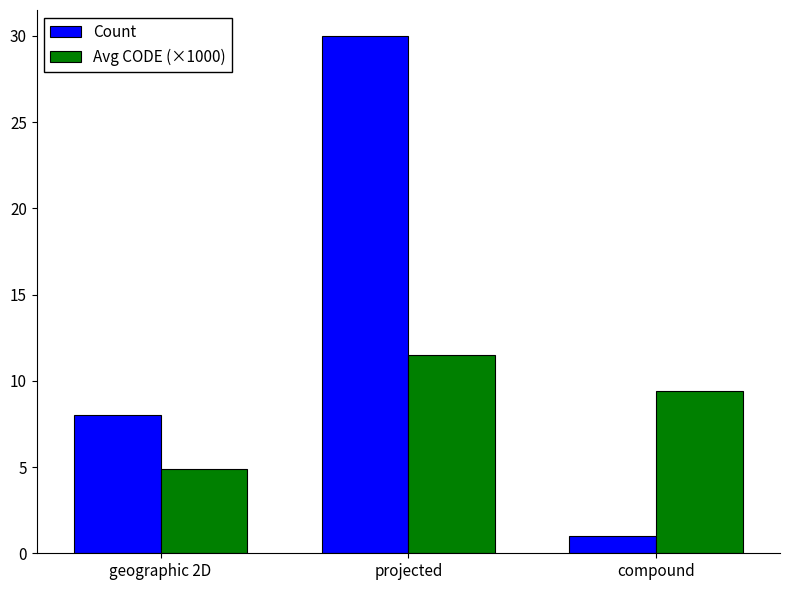

What are all the series names shown in the legend?

Count, Avg CODE (×1000)